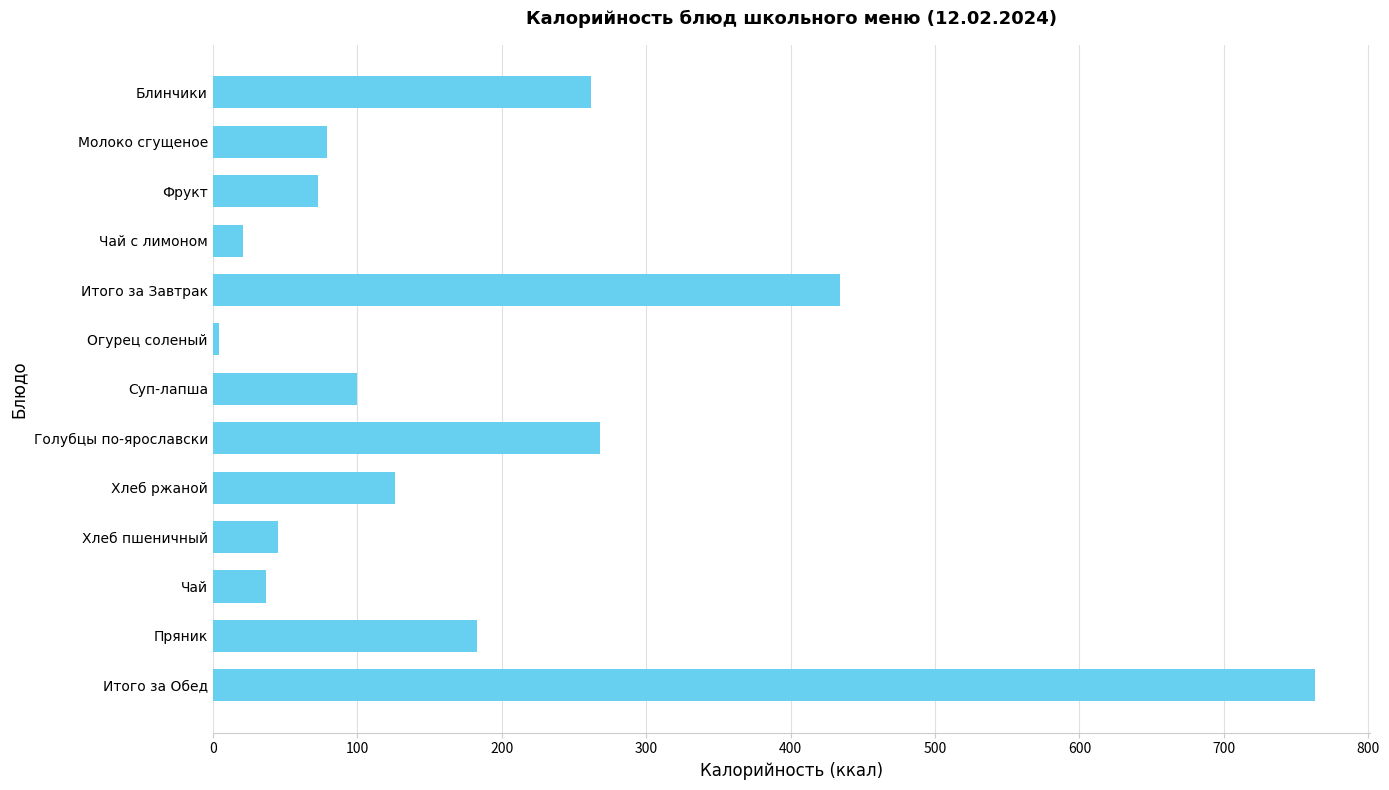

Reading top to bottom, transcribe all the data shown in this chart.

262	79	73	21	434	4	100	268	126	45	37	183	763